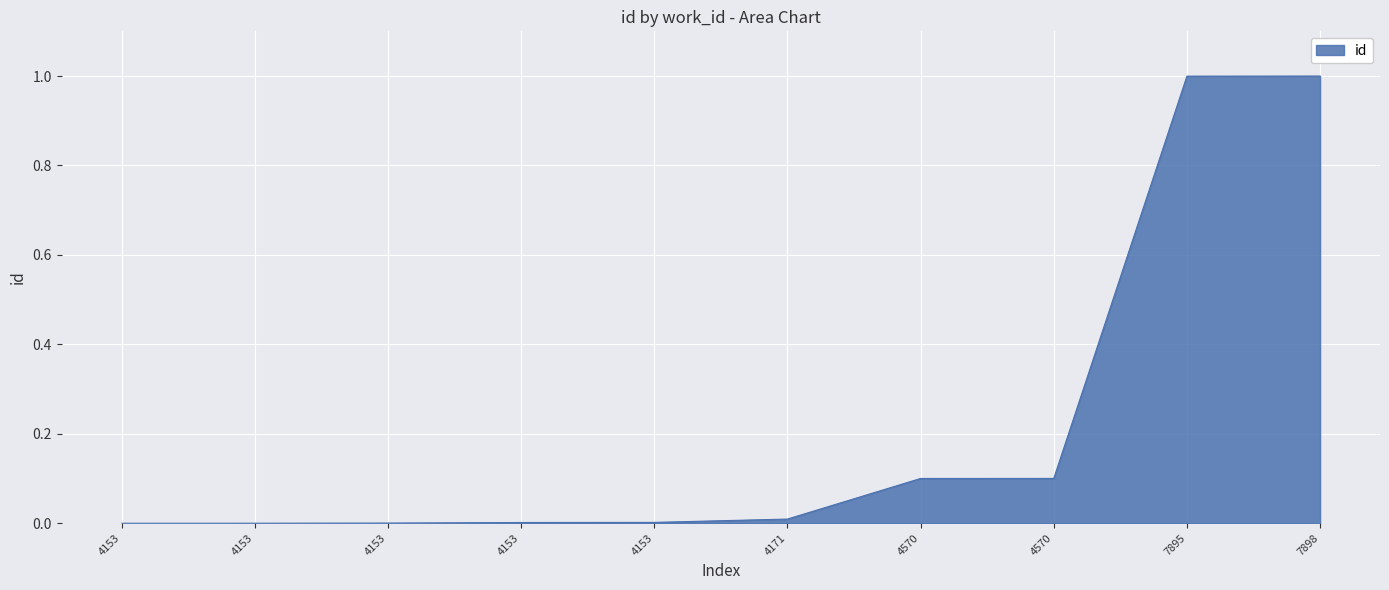

How many lines are shown in the chart?

1